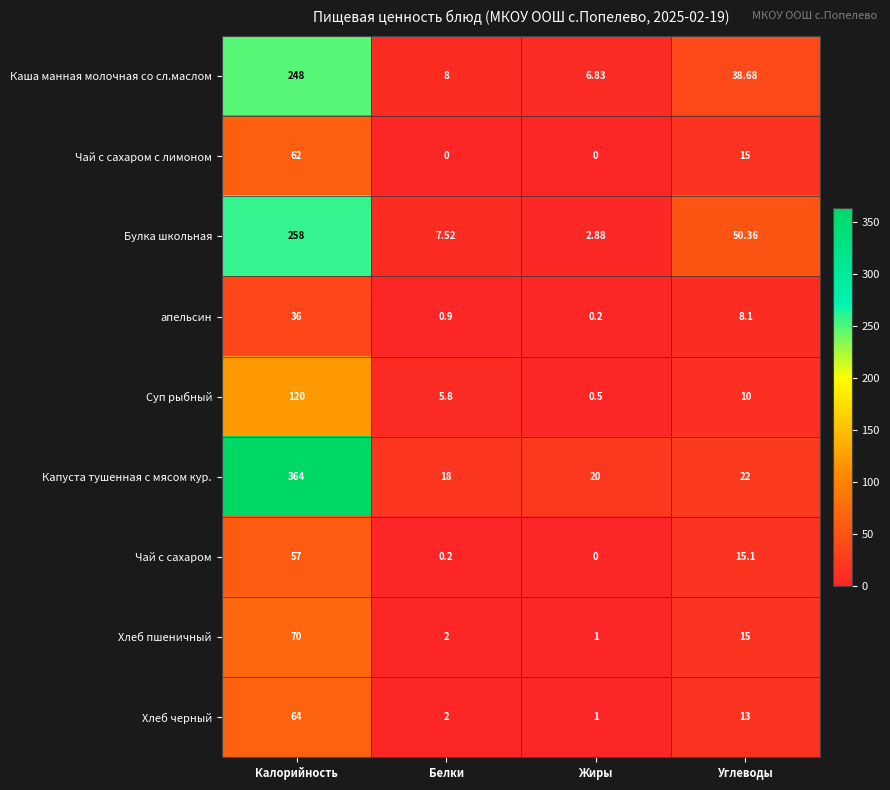

Count the number of data series in this chart.

9